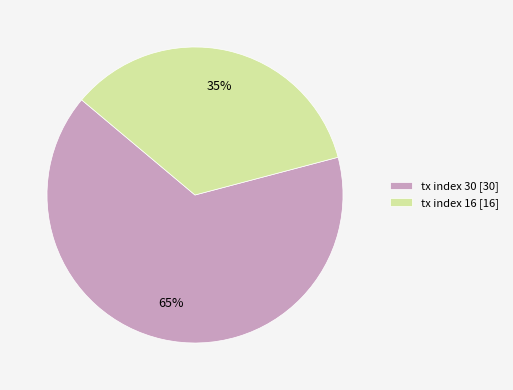

Which category has the biggest portion of the pie?

tx index 30